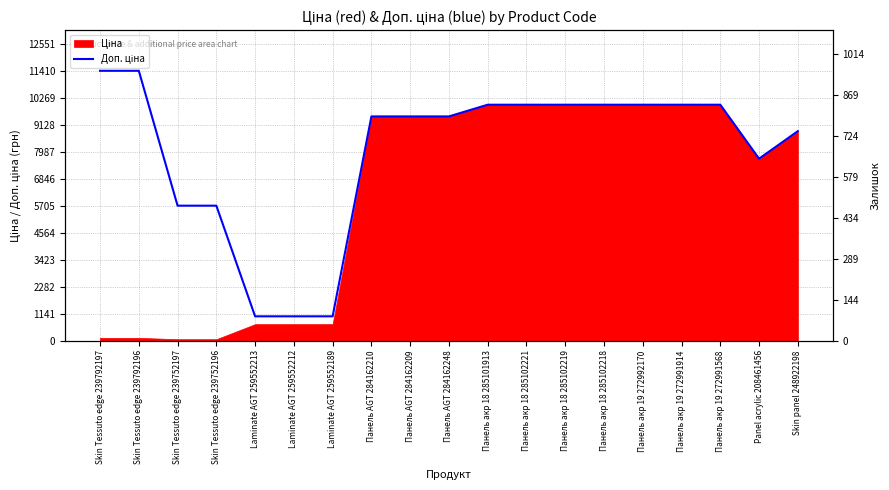

True or false: Залишок has more than 1 interior local peaks.

True